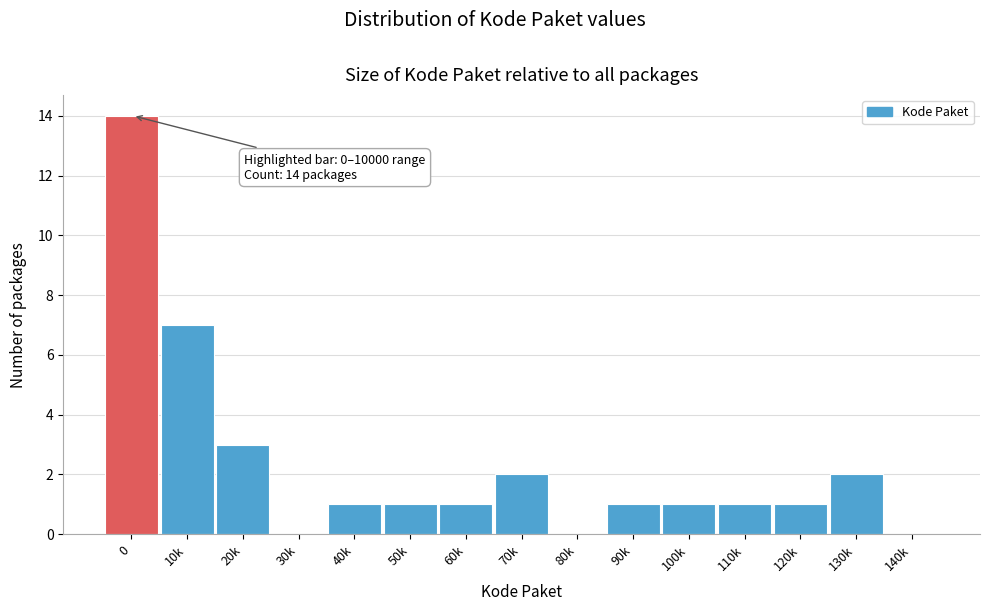

Reading left to right, list all the values displayed in this chart.

0=14	10k=7	20k=3	30k=0	40k=1	50k=1	60k=1	70k=2	80k=0	90k=1	100k=1	110k=1	120k=1	130k=2	140k=0